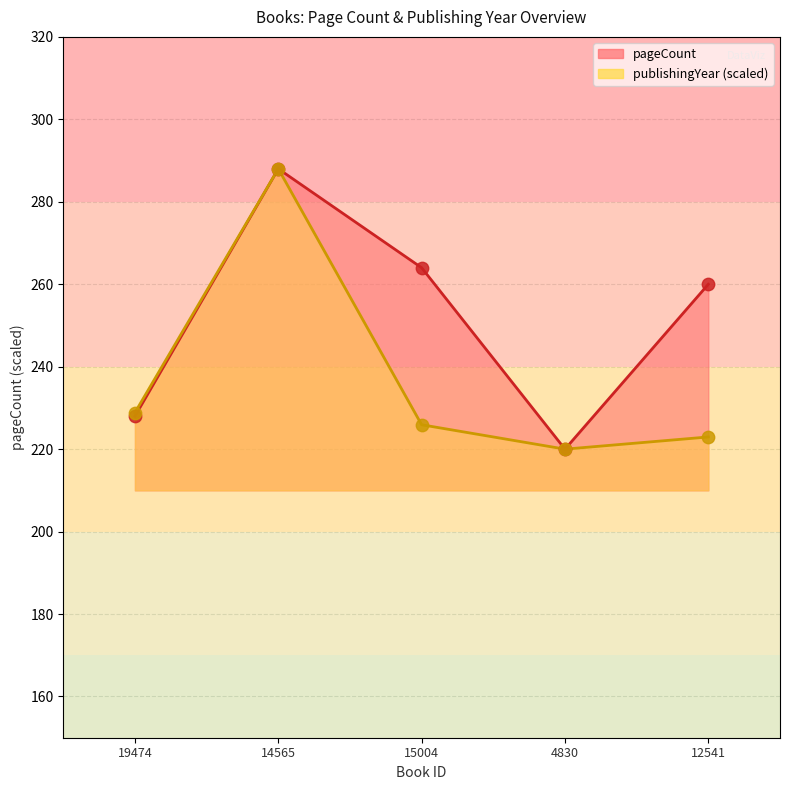

Is the value of pageCount line at 15004 greater than the value of publishingYear line at 15004?

Yes